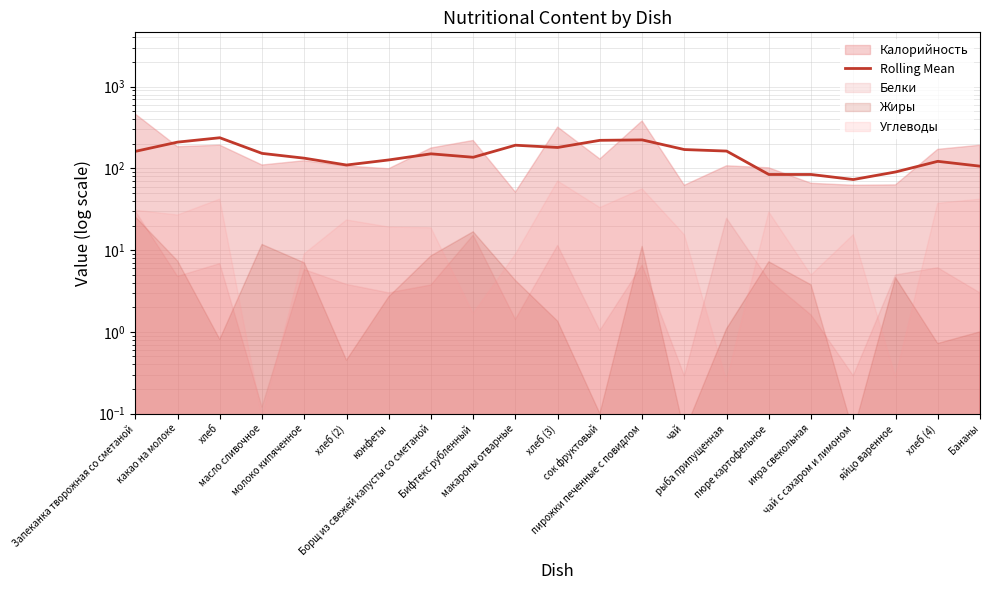

Is it true that the value at макароны отварные is 192.0?

True